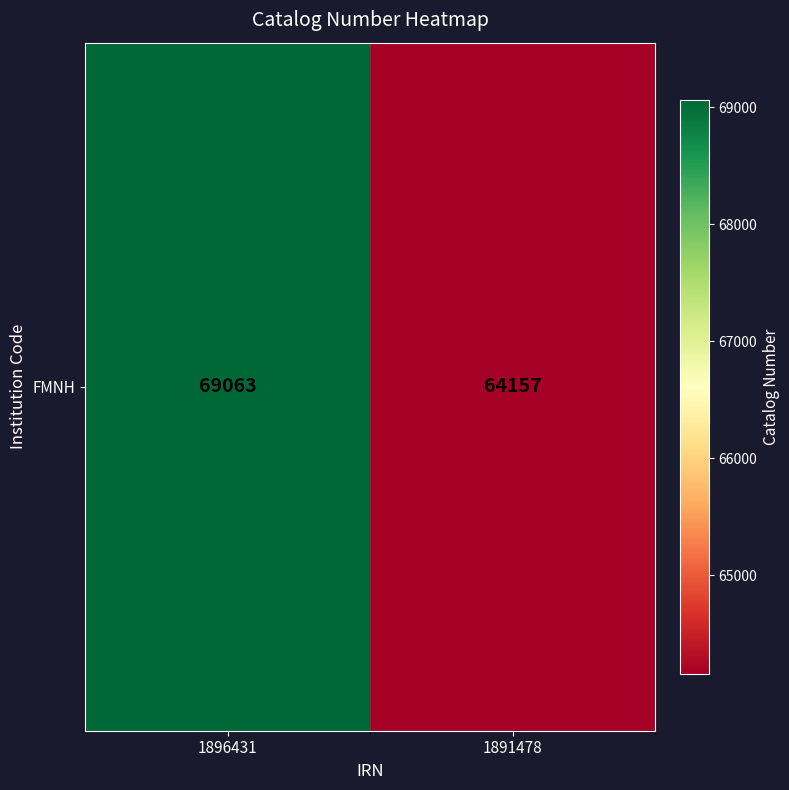

List the labels in order of value, largest first.

1896431, 1891478